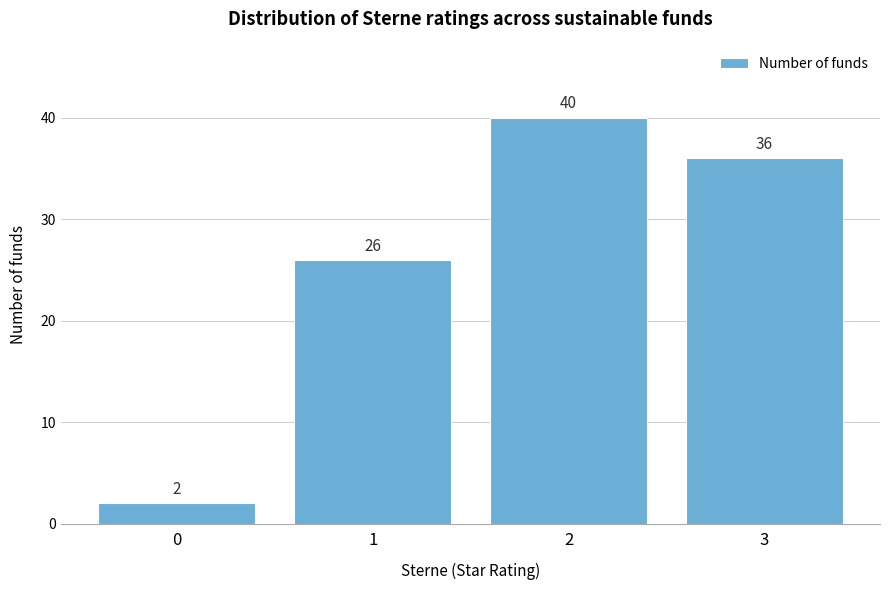

Reading left to right, what are all the values shown in this chart?

2	26	40	36